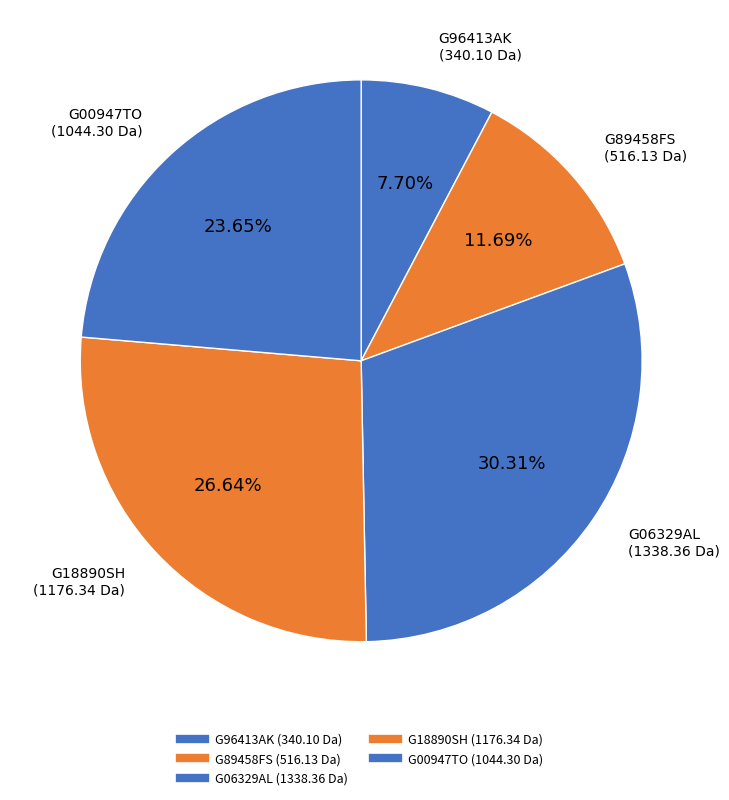

How many segments does this pie chart have?

5